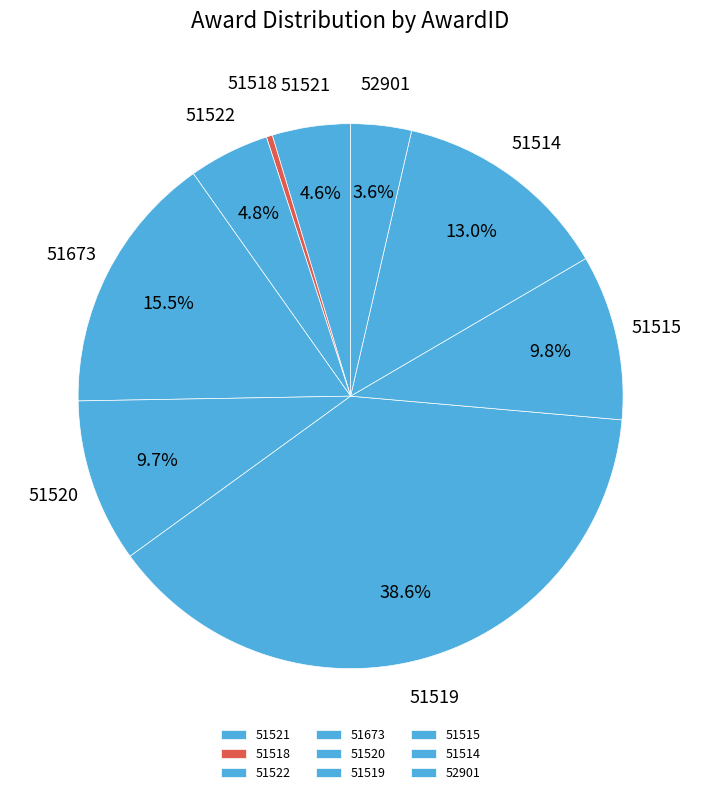

To the nearest percent, what percentage of the pie is 51521?

5%